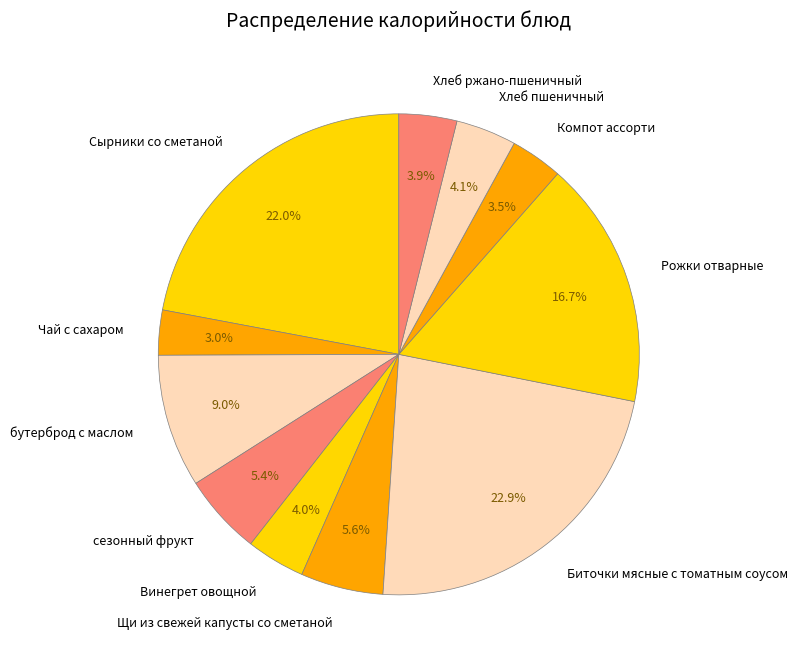

Is there any slice that represents more than half of the pie?

No